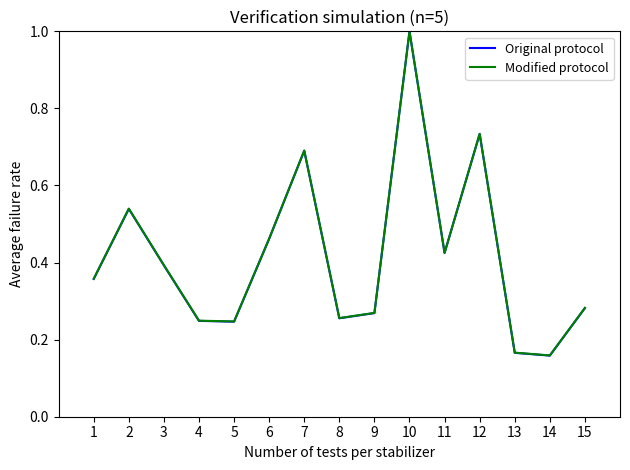

The Original protocol series shows 1.4 at 10. True or false?

False